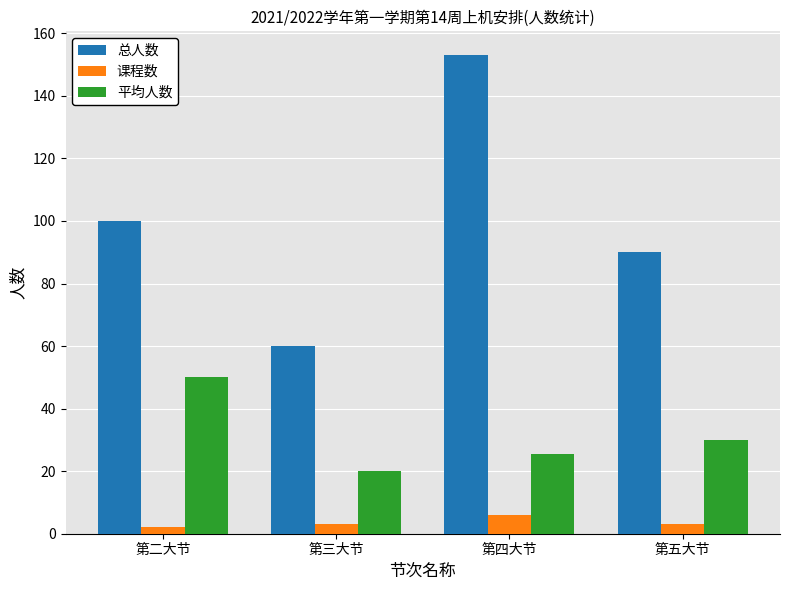

What are all the series names shown in the legend?

总人数, 课程数, 平均人数